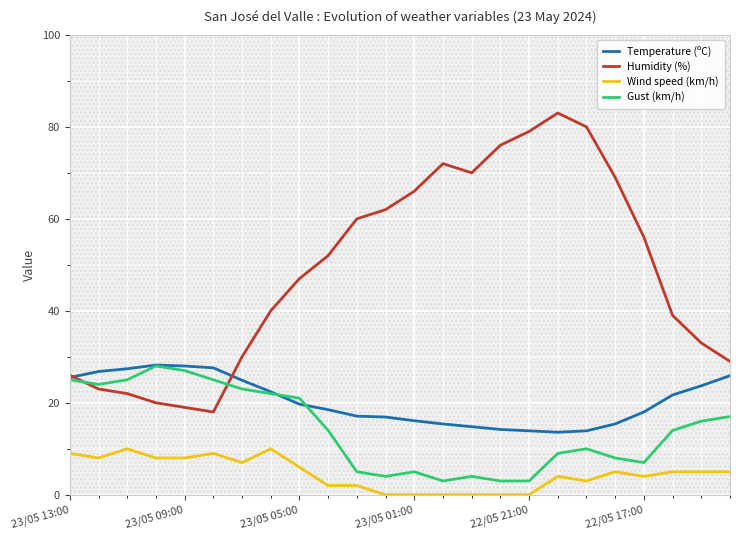

List the series in order of their peak value, highest first.

Humidity (%), Temperature (ºC), Gust (km/h), Wind speed (km/h)